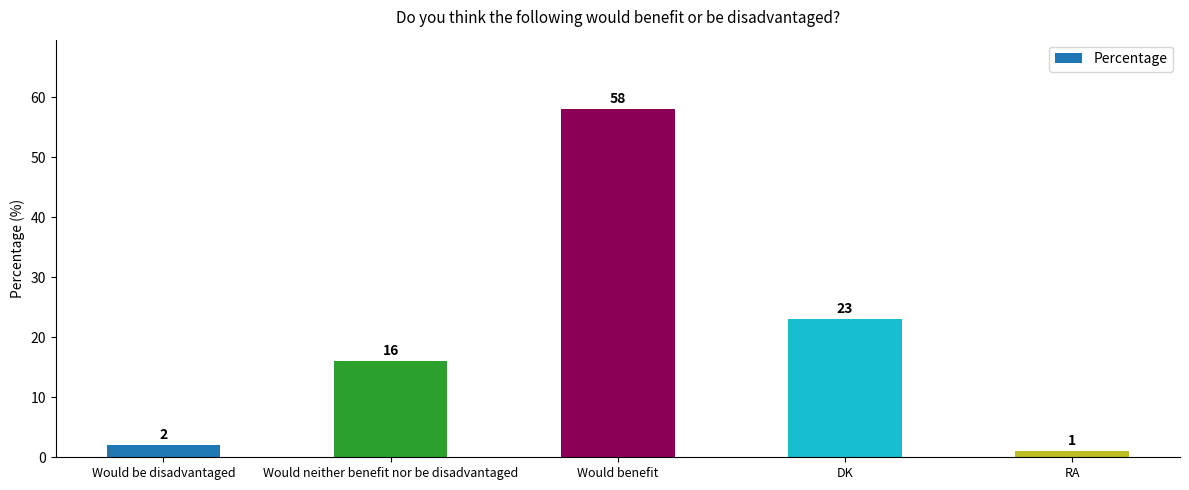

List the labels in order of value, largest first.

Would benefit, DK, Would neither benefit nor be disadvantaged, Would be disadvantaged, RA